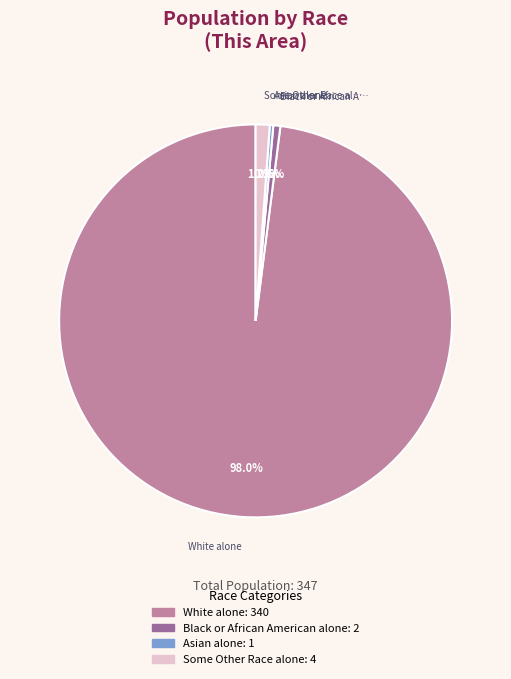

To the nearest percent, what is the difference between the largest and smallest slice percentages?

98%